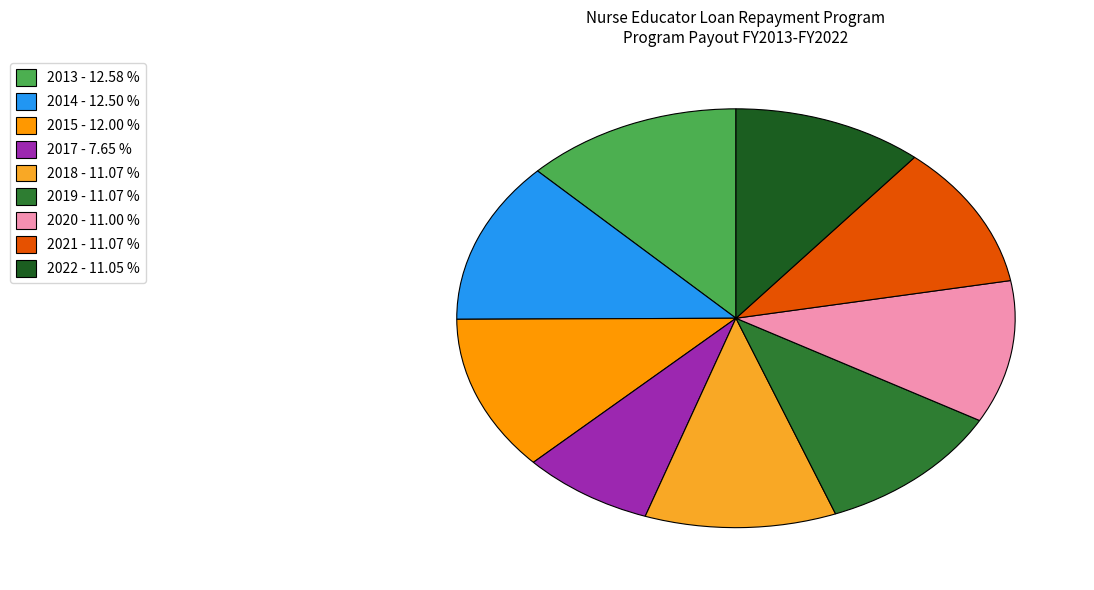

Does any single category account for the majority?

No